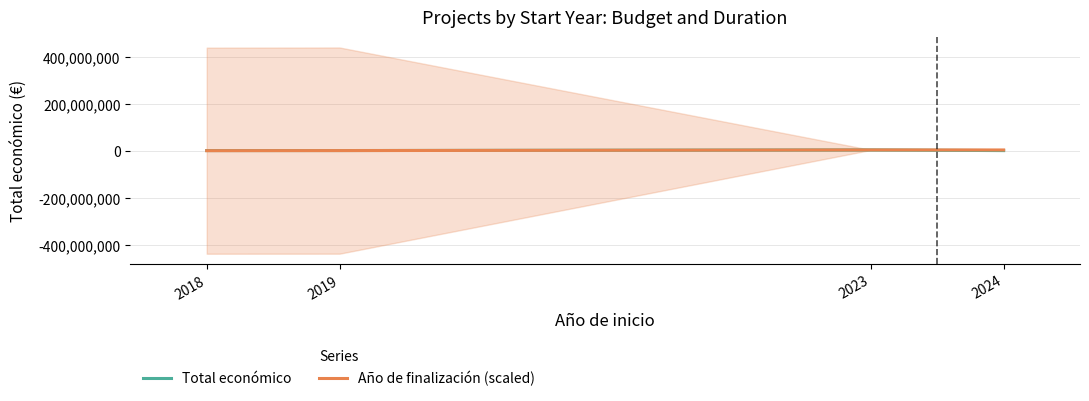

Between 2024 and 2019, which is larger?

2019